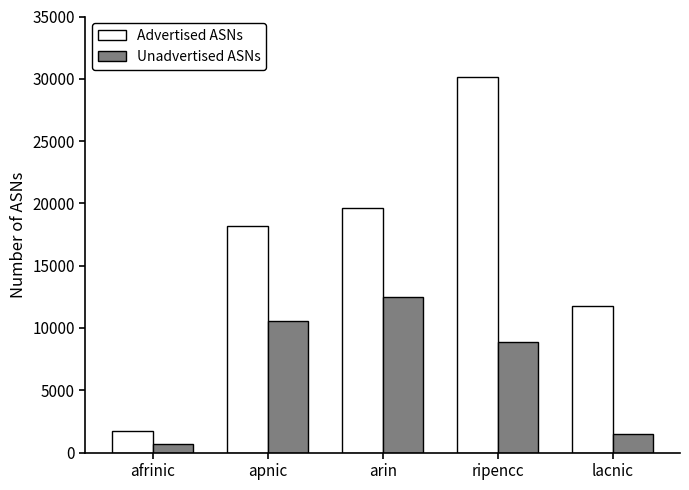

What position from the right is apnic?

4